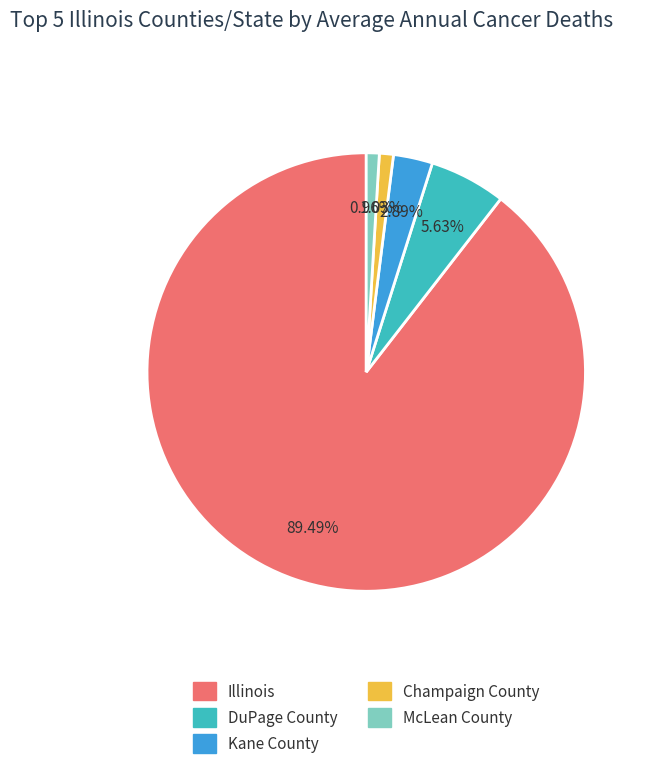

What percentage is the Champaign County slice, to the nearest percent?

1%